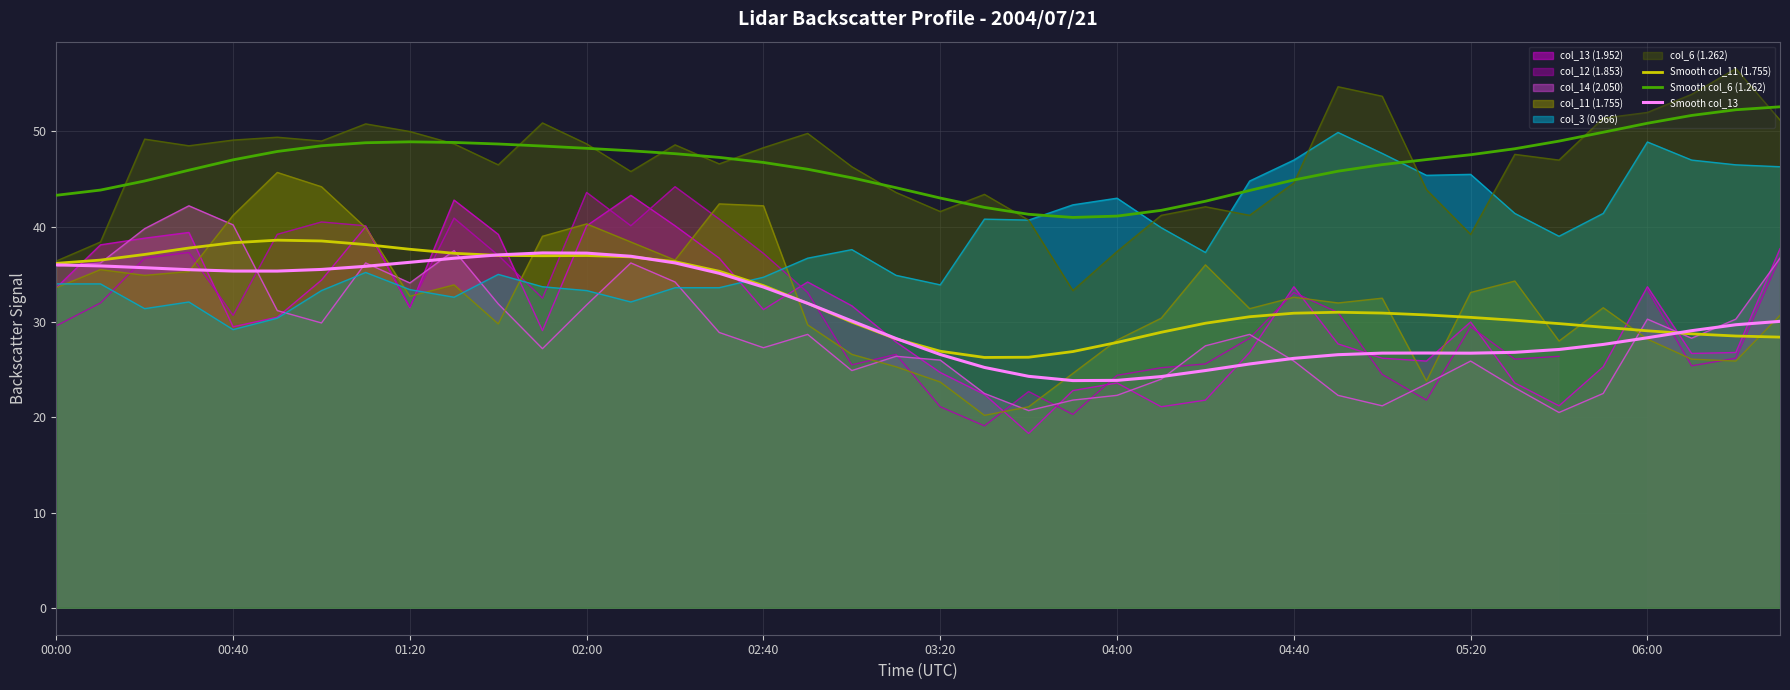

True or false: col_11 (1.755) has a value of 54.4 at 02:00.

False